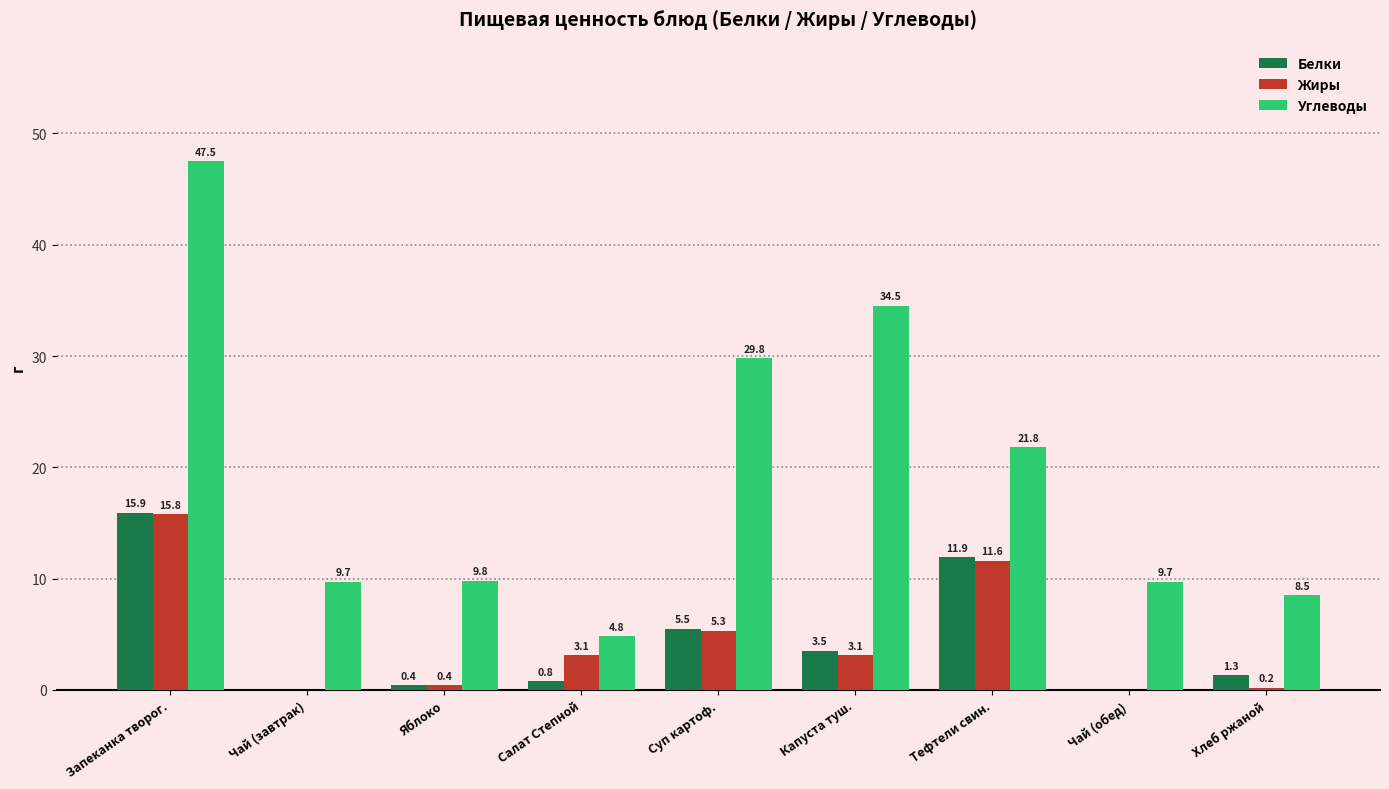

Between Тефтели свин. and Хлеб ржаной, which series saw the biggest shift?

Углеводы